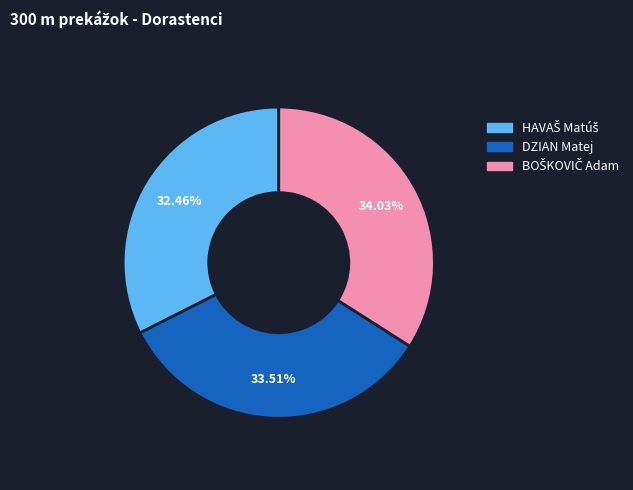

Is there a majority slice in this chart?

No